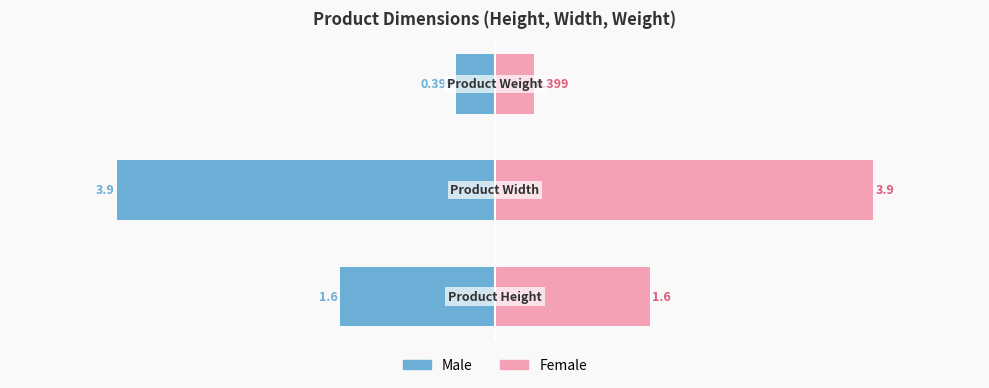

Count the Female values in the range 0 to 3.

2